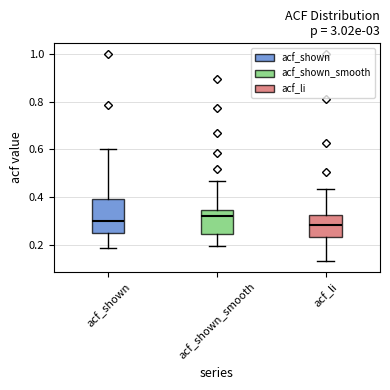

Which box has the highest median line?

acf_shown_smooth